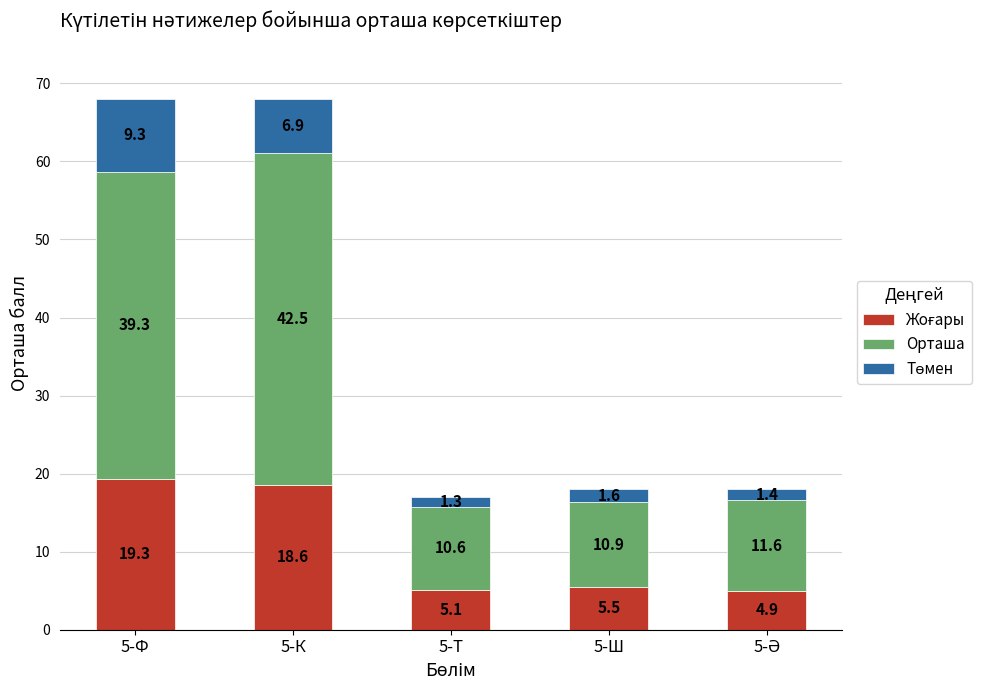

What is the total value across all series at 5-Т?

17.0